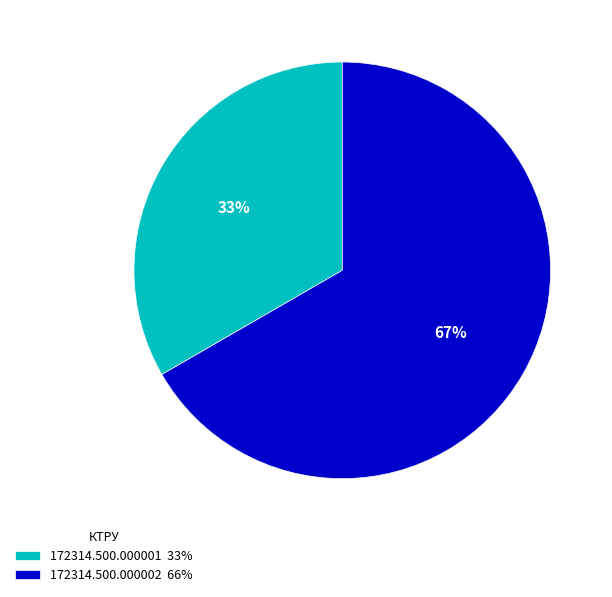

Is 172314.500.000001 the majority of the pie?

No